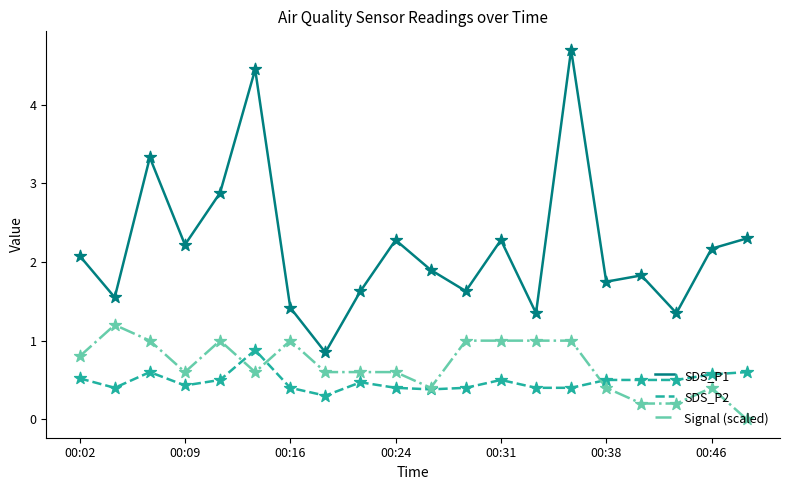

Which series has the widest spread of values?

SDS_P1